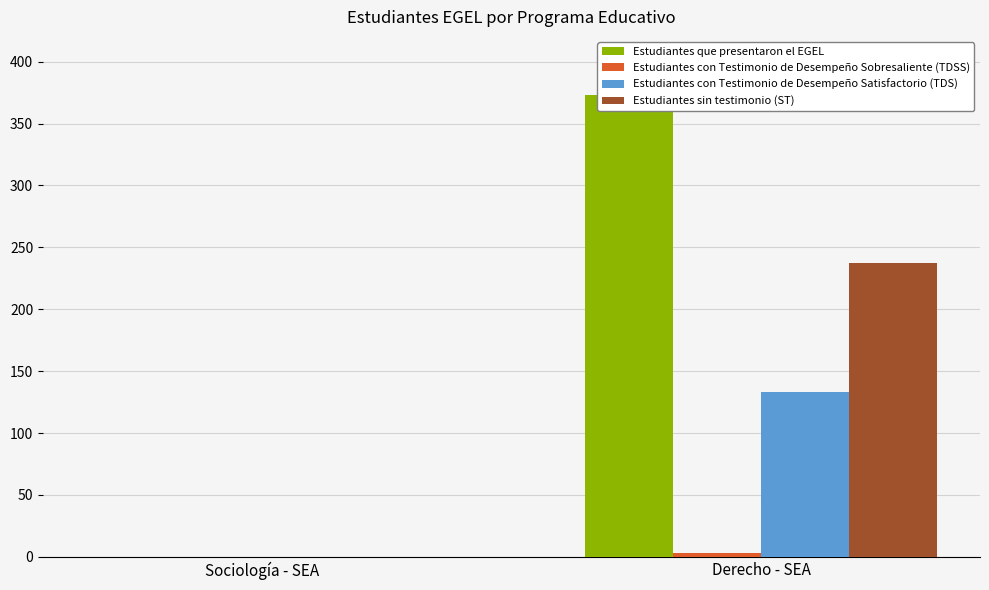

Reading left to right, transcribe all the data shown in this chart.

Estudiantes que presentaron el EGEL: 0	373
Estudiantes con Testimonio de Desempeño Sobresaliente (TDSS): 0	3
Estudiantes con Testimonio de Desempeño Satisfactorio (TDS): 0	133
Estudiantes sin testimonio (ST): 0	237